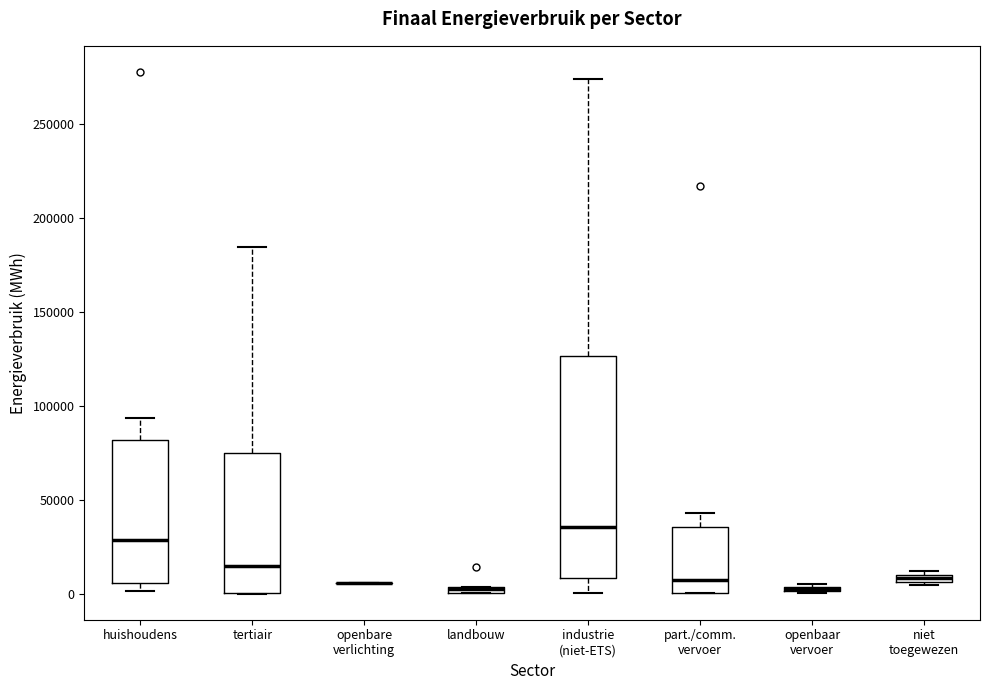

Comparing the boxes themselves (not the whiskers), which one is the tallest?

industrie (niet-ETS)